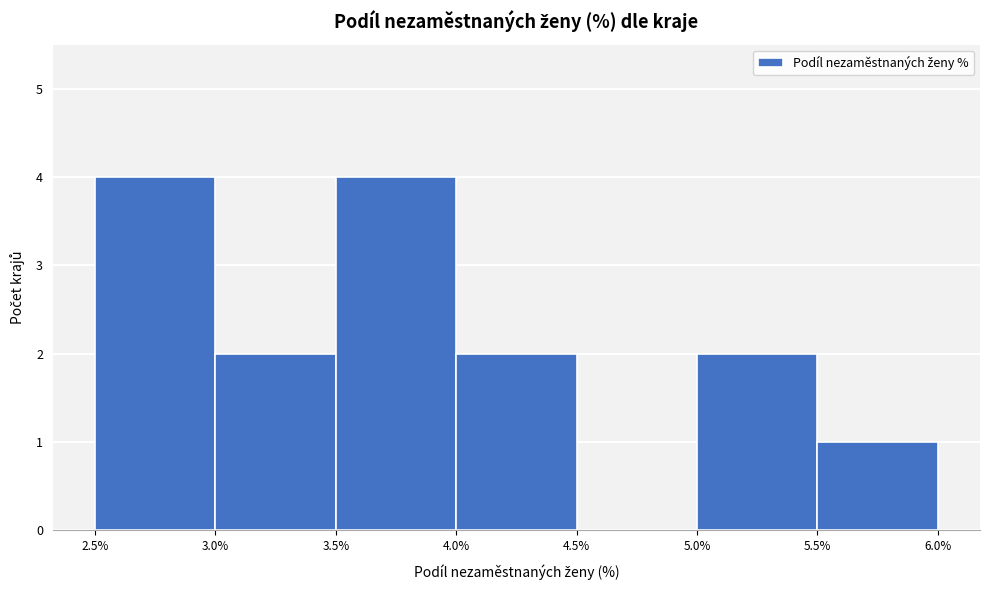

Reading left to right, transcribe this chart: for each bar, give the range it covers on the x-axis and its height. The values are not printed on the chart, so give them approximately, as read against the axis.

2.5% to 3.0%: 4
3.0% to 3.5%: 2
3.5% to 4.0%: 4
4.0% to 4.5%: 2
4.5% to 5.0%: 0
5.0% to 5.5%: 2
5.5% to 6.0%: 1